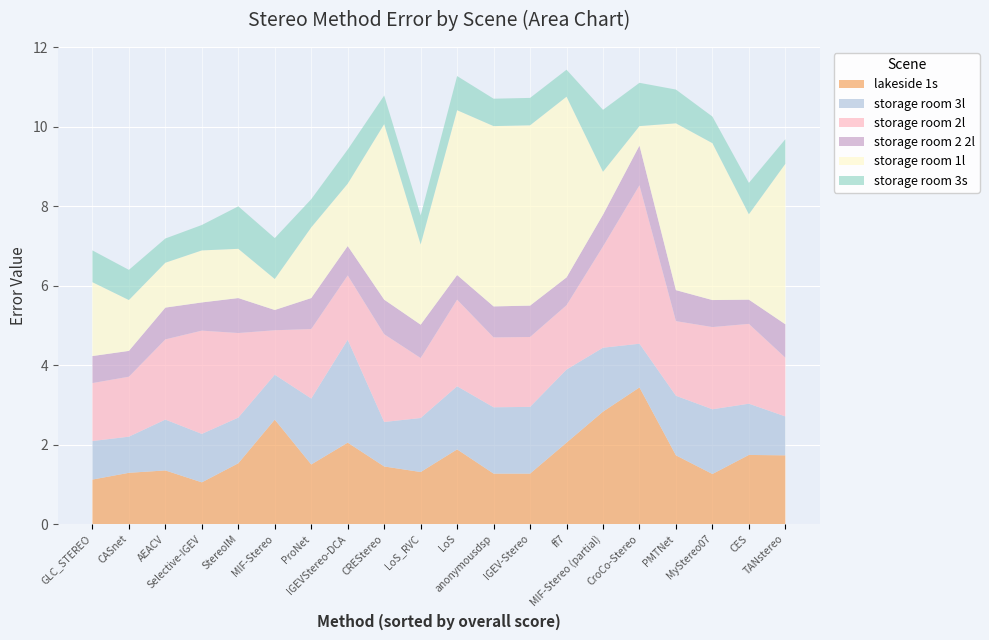

Reading left to right, extract all data points from this chart.

lakeside 1s: 1.1	1.3	1.4	1.1	1.5	2.6	1.5	2.0	1.4	1.3	1.9	1.3	1.3	2.0	2.8	3.4	1.7	1.3	1.7	1.7
storage room 3l: 1.0	0.9	1.3	1.2	1.1	1.1	1.7	2.6	1.1	1.4	1.6	1.7	1.7	1.8	1.6	1.1	1.5	1.6	1.3	1.0
storage room 2l: 1.5	1.5	2.0	2.6	2.1	1.1	1.8	1.6	2.2	1.5	2.2	1.8	1.8	1.6	2.5	4.0	1.9	2.1	2.0	1.5
storage room 2 2l: 0.7	0.7	0.8	0.7	0.9	0.5	0.8	0.7	0.9	0.8	0.6	0.8	0.8	0.7	0.8	1.0	0.8	0.7	0.6	0.8
storage room 1l: 1.9	1.3	1.1	1.3	1.2	0.8	1.8	1.6	4.4	2.0	4.2	4.5	4.5	4.5	1.1	0.5	4.2	4.0	2.1	4.0
storage room 3s: 0.8	0.8	0.6	0.6	1.1	1.0	0.7	0.9	0.7	0.7	0.9	0.7	0.7	0.7	1.6	1.1	0.8	0.7	0.8	0.6